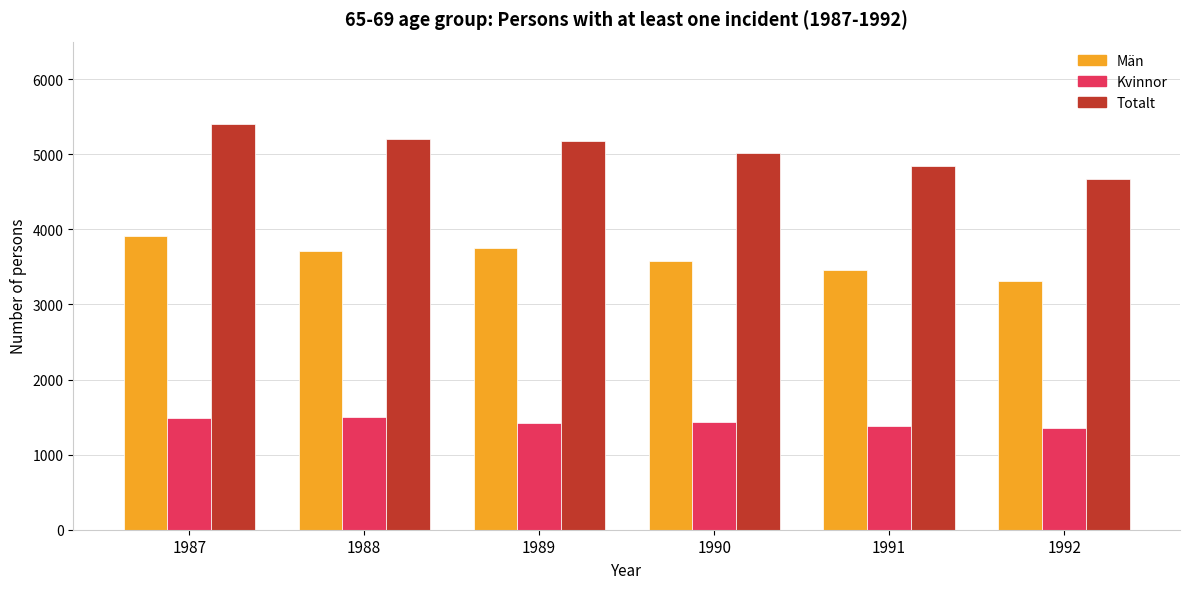

How many bars are there in total?

18